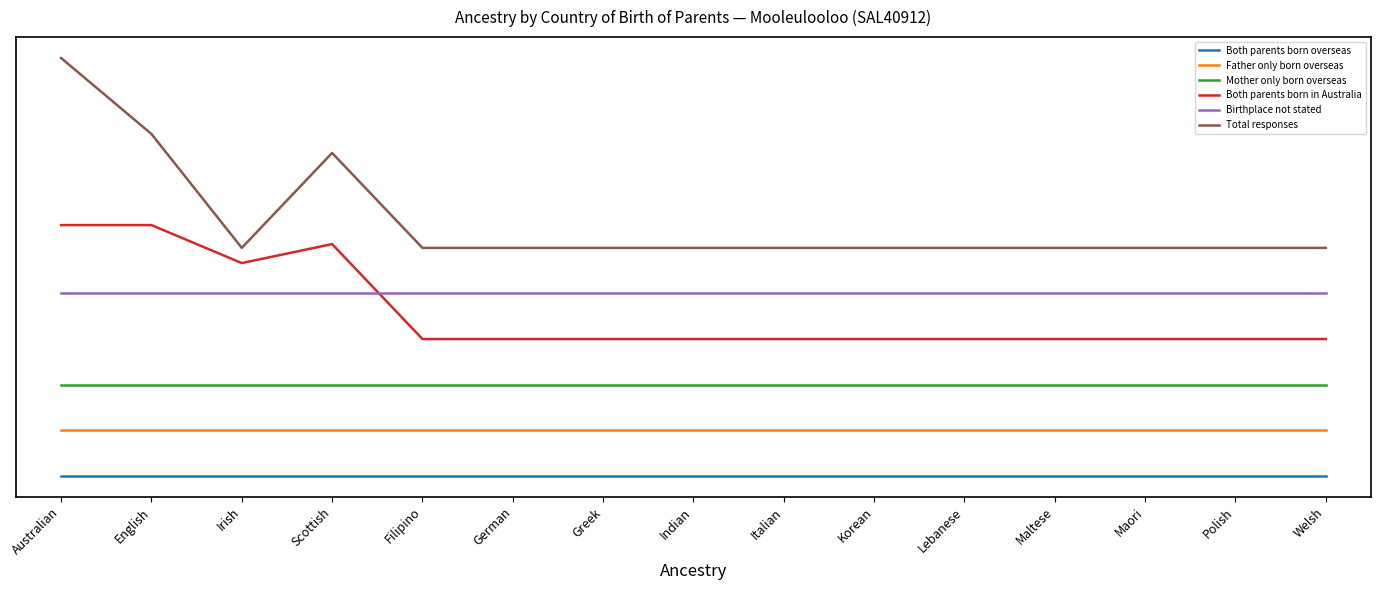

List the labels in order of Mother only born overseas value, largest first.

Australian, English, Irish, Scottish, Filipino, German, Greek, Indian, Italian, Korean, Lebanese, Maltese, Maori, Polish, Welsh